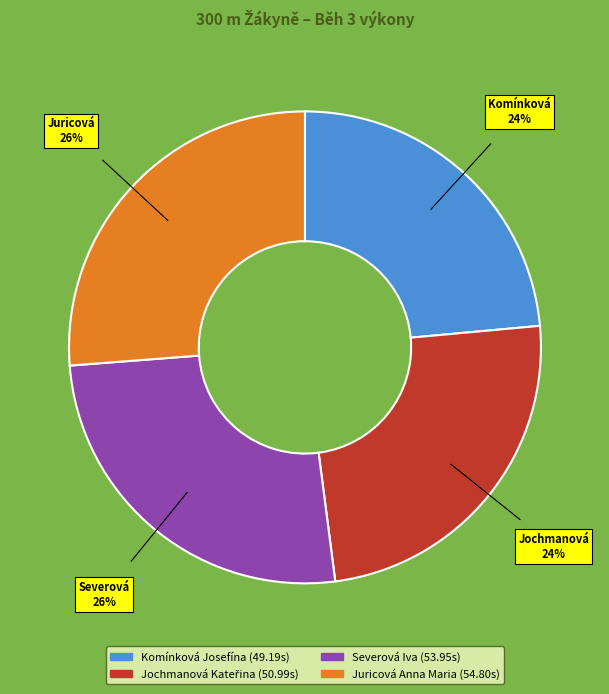

Which slice is the smallest?

Komínková Josefína